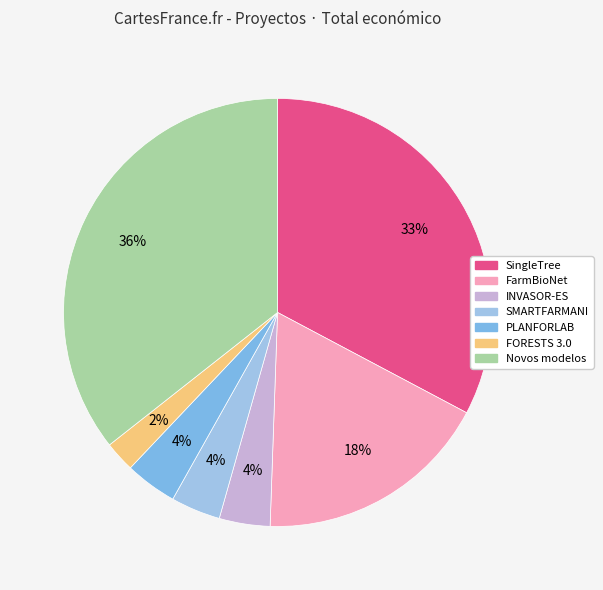

The Novos modelos slice represents 25% of the pie. True or false?

False